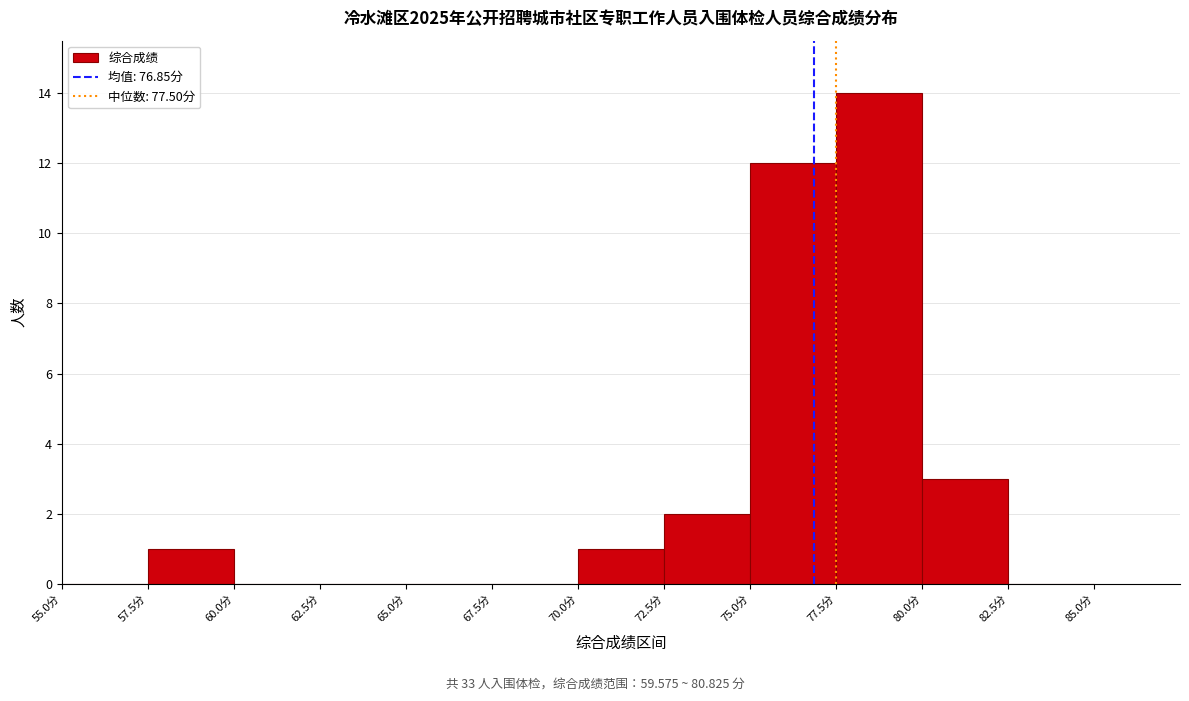

Reading left to right, list every bar in this chart as the range it spans on the x-axis followed by its height. The values are not printed on the chart, so give them approximately, as read against the axis.

55.0 to 57.5: 0
57.5 to 60.0: 1
60.0 to 62.5: 0
62.5 to 65.0: 0
65.0 to 67.5: 0
67.5 to 70.0: 0
70.0 to 72.5: 1
72.5 to 75.0: 2
75.0 to 77.5: 12
77.5 to 80.0: 14
80.0 to 82.5: 3
82.5 to 85.0: 0